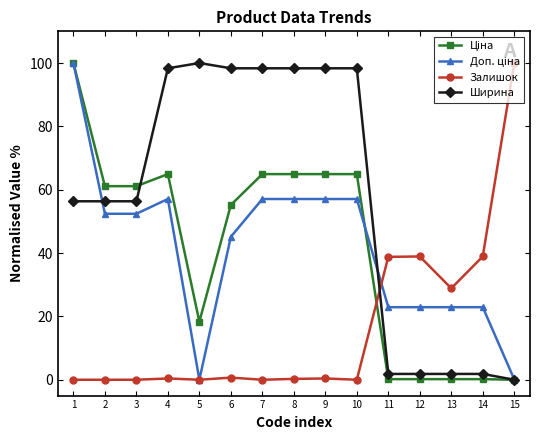

The Ширина series shows 98.3 at 10. True or false?

True